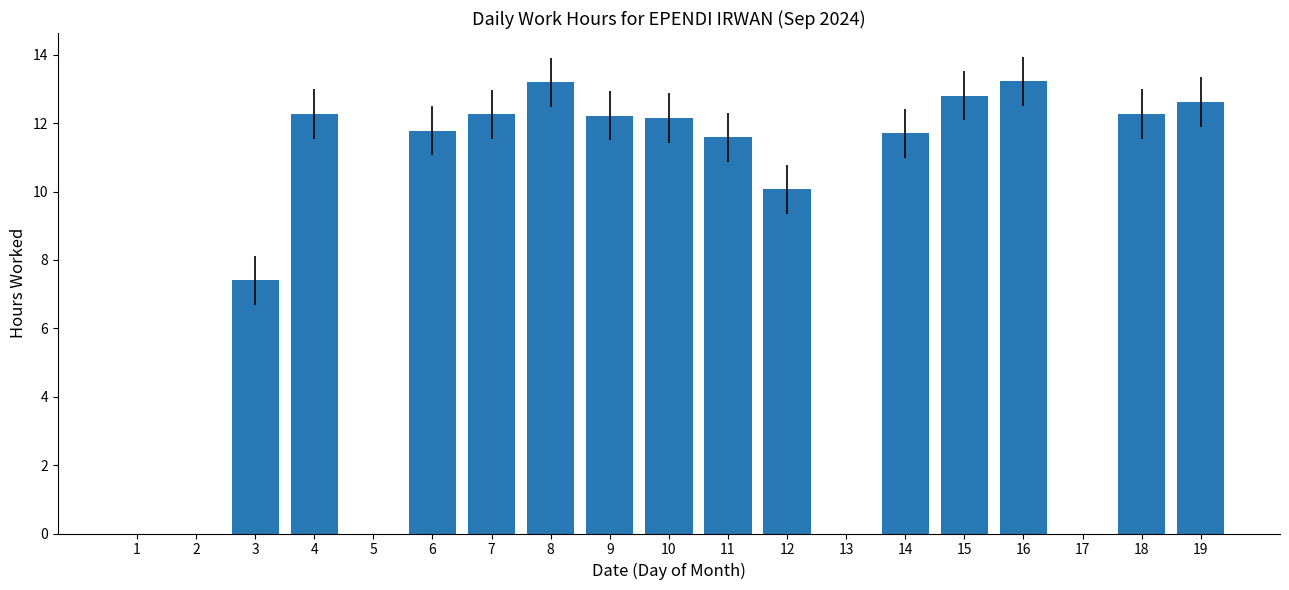

Where is the data nearest to the value 6?

3